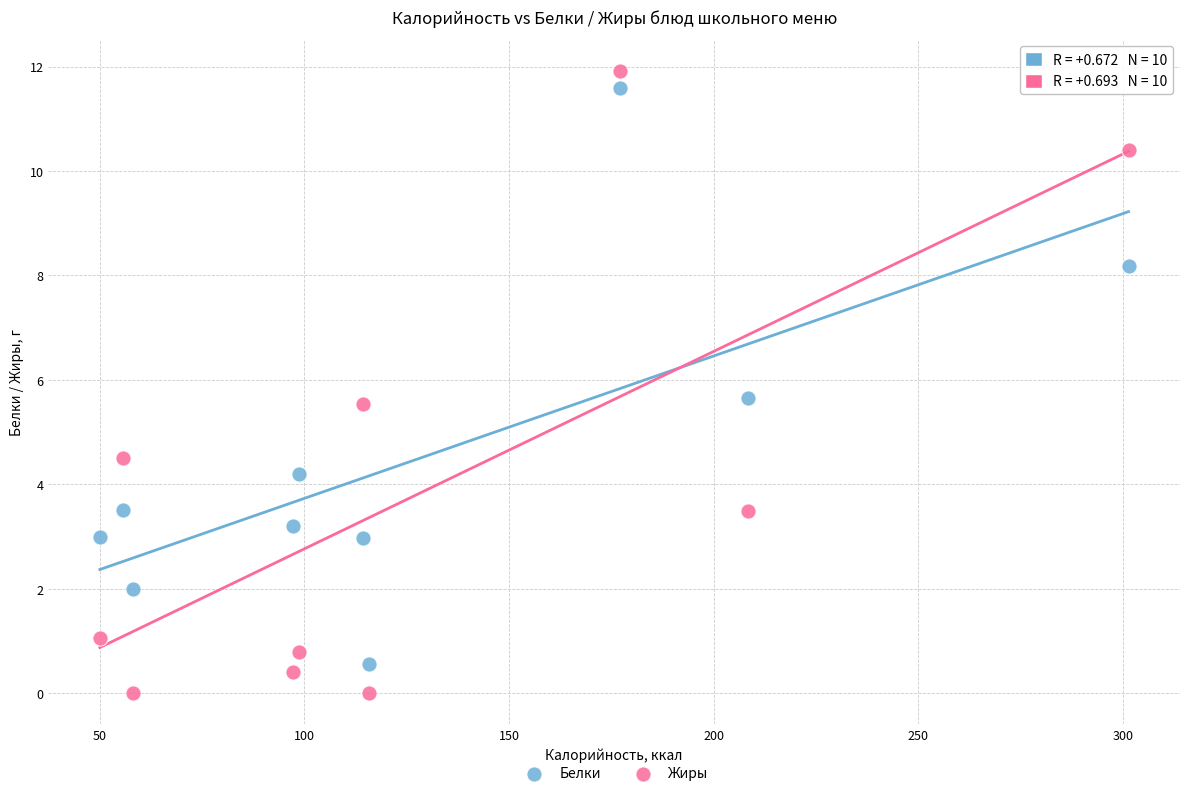

Across all data points, what is the range of X values (max minus min)?

251.4